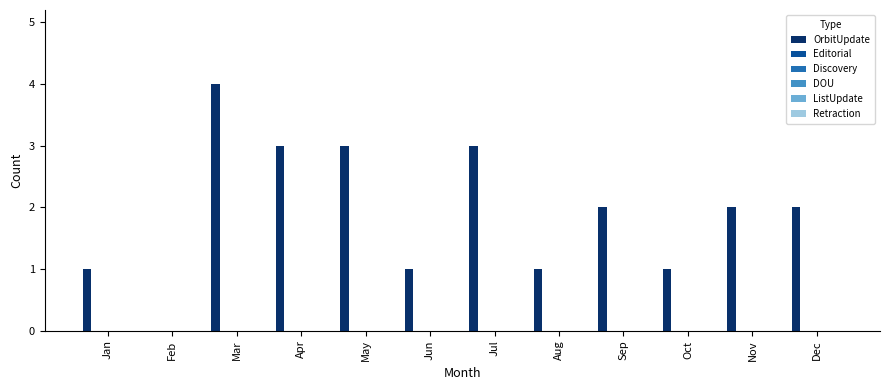

What is the maximum value shown in the chart?

4